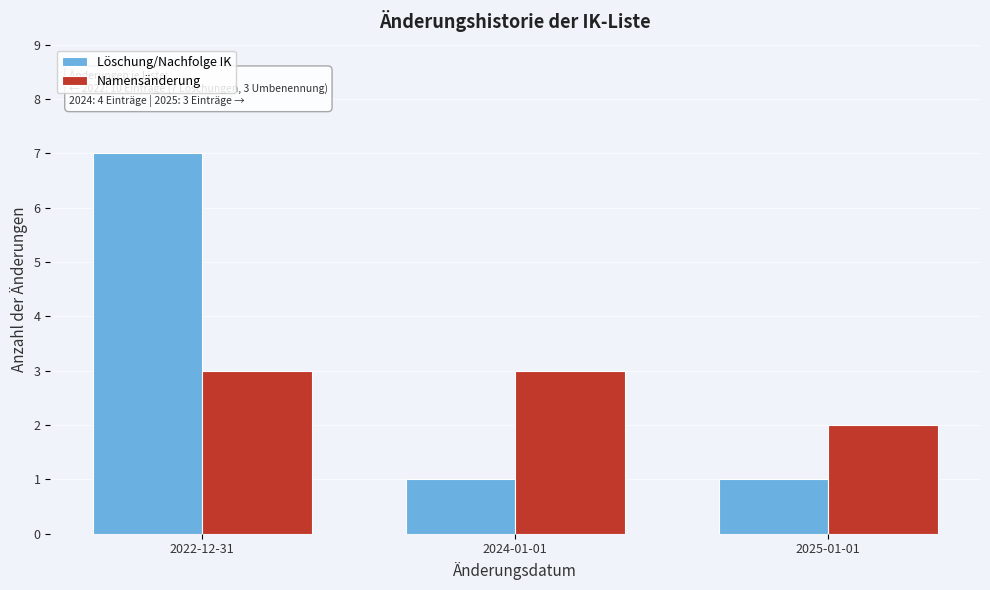

Reading right to left, extract all data points from this chart.

Löschung/Nachfolge IK: 2025-01-01=1	2024-01-01=1	2022-12-31=7
Namensänderung: 2025-01-01=2	2024-01-01=3	2022-12-31=3